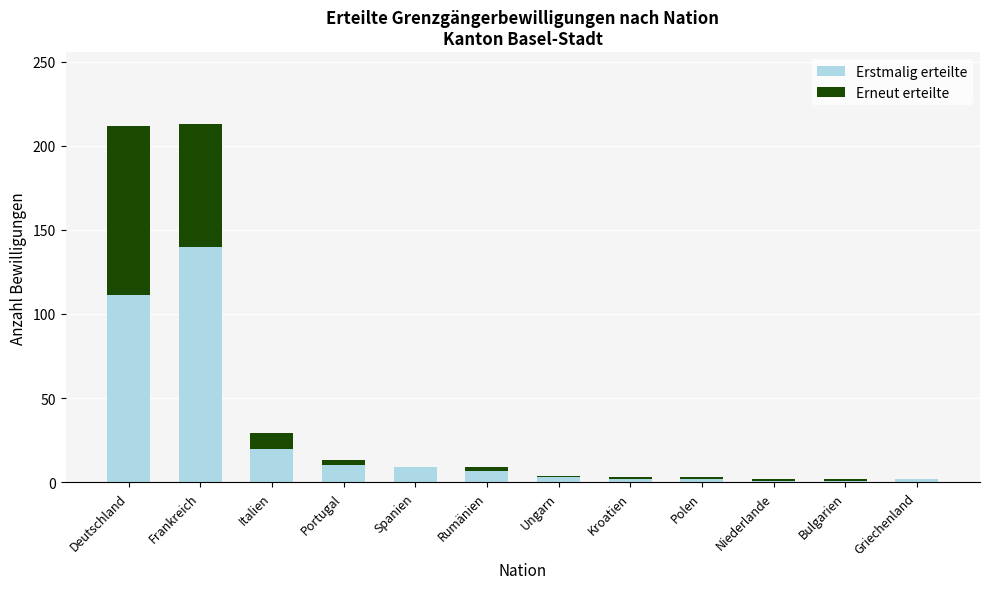

What is the total value across all series at Niederlande?

2